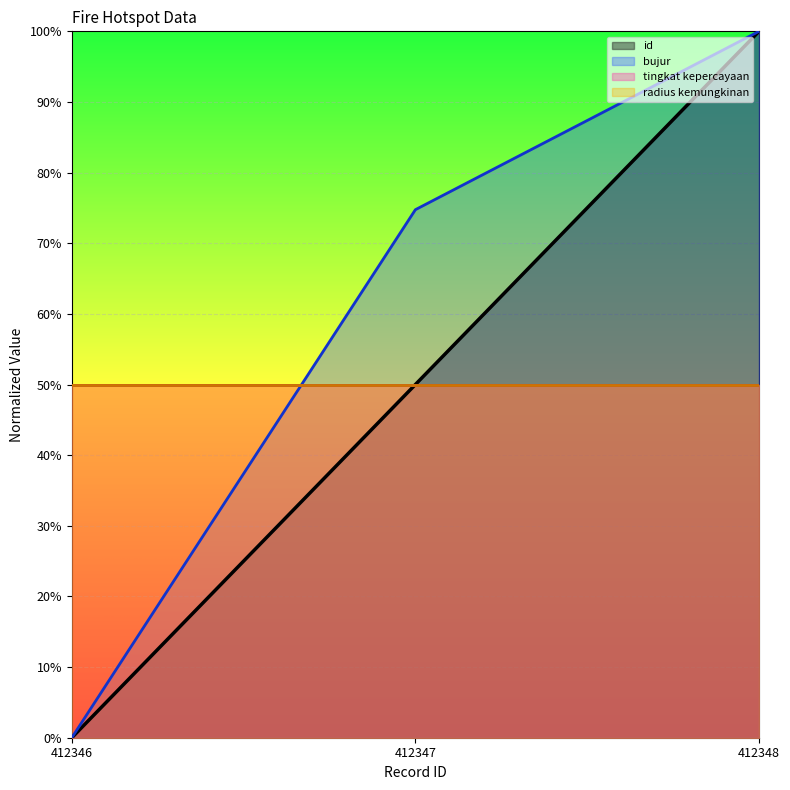

How many positive values does the id series have?

2